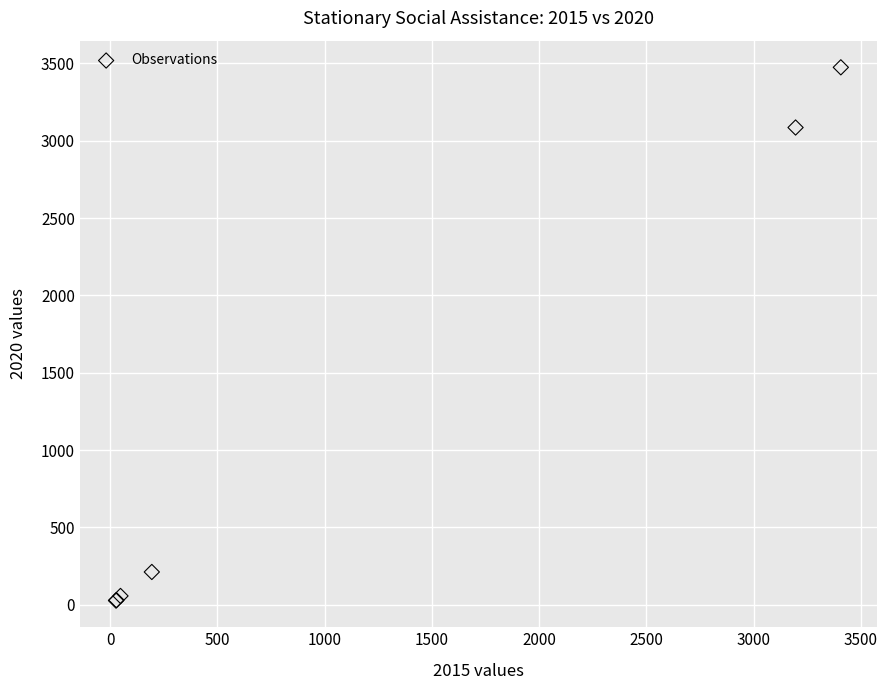

What Y value in the scatter plot is closest to 1750?

3085